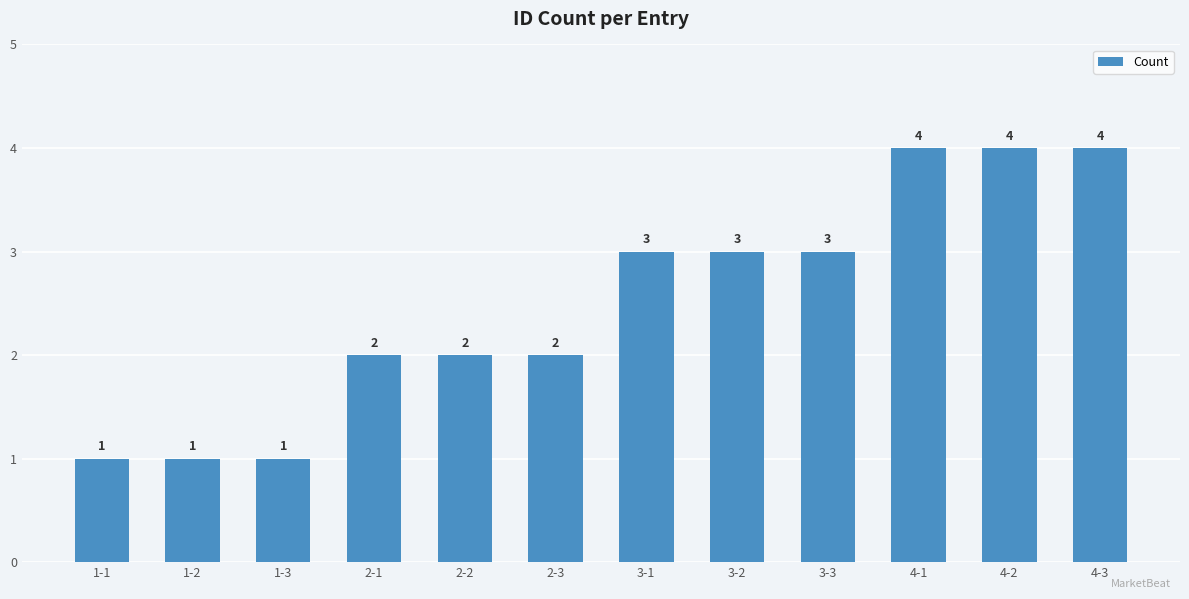

Count the values in the range 2 to 4.

9